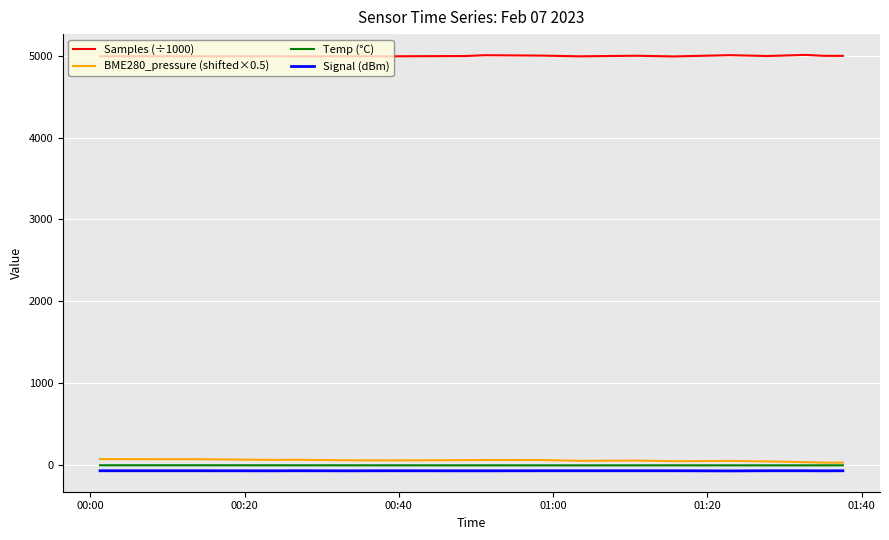

True or false: Temp (°C) and Samples (÷1000) intersect in this chart.

False